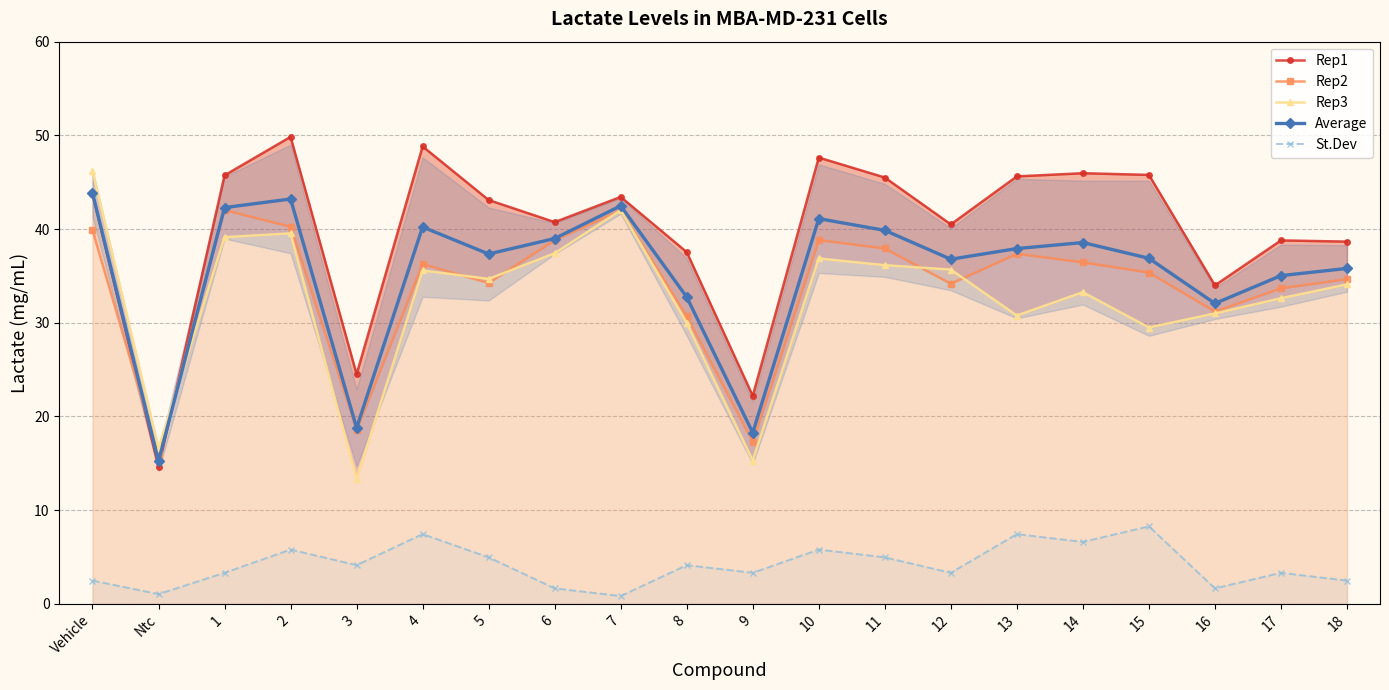

How many categories are shown in the chart?

20